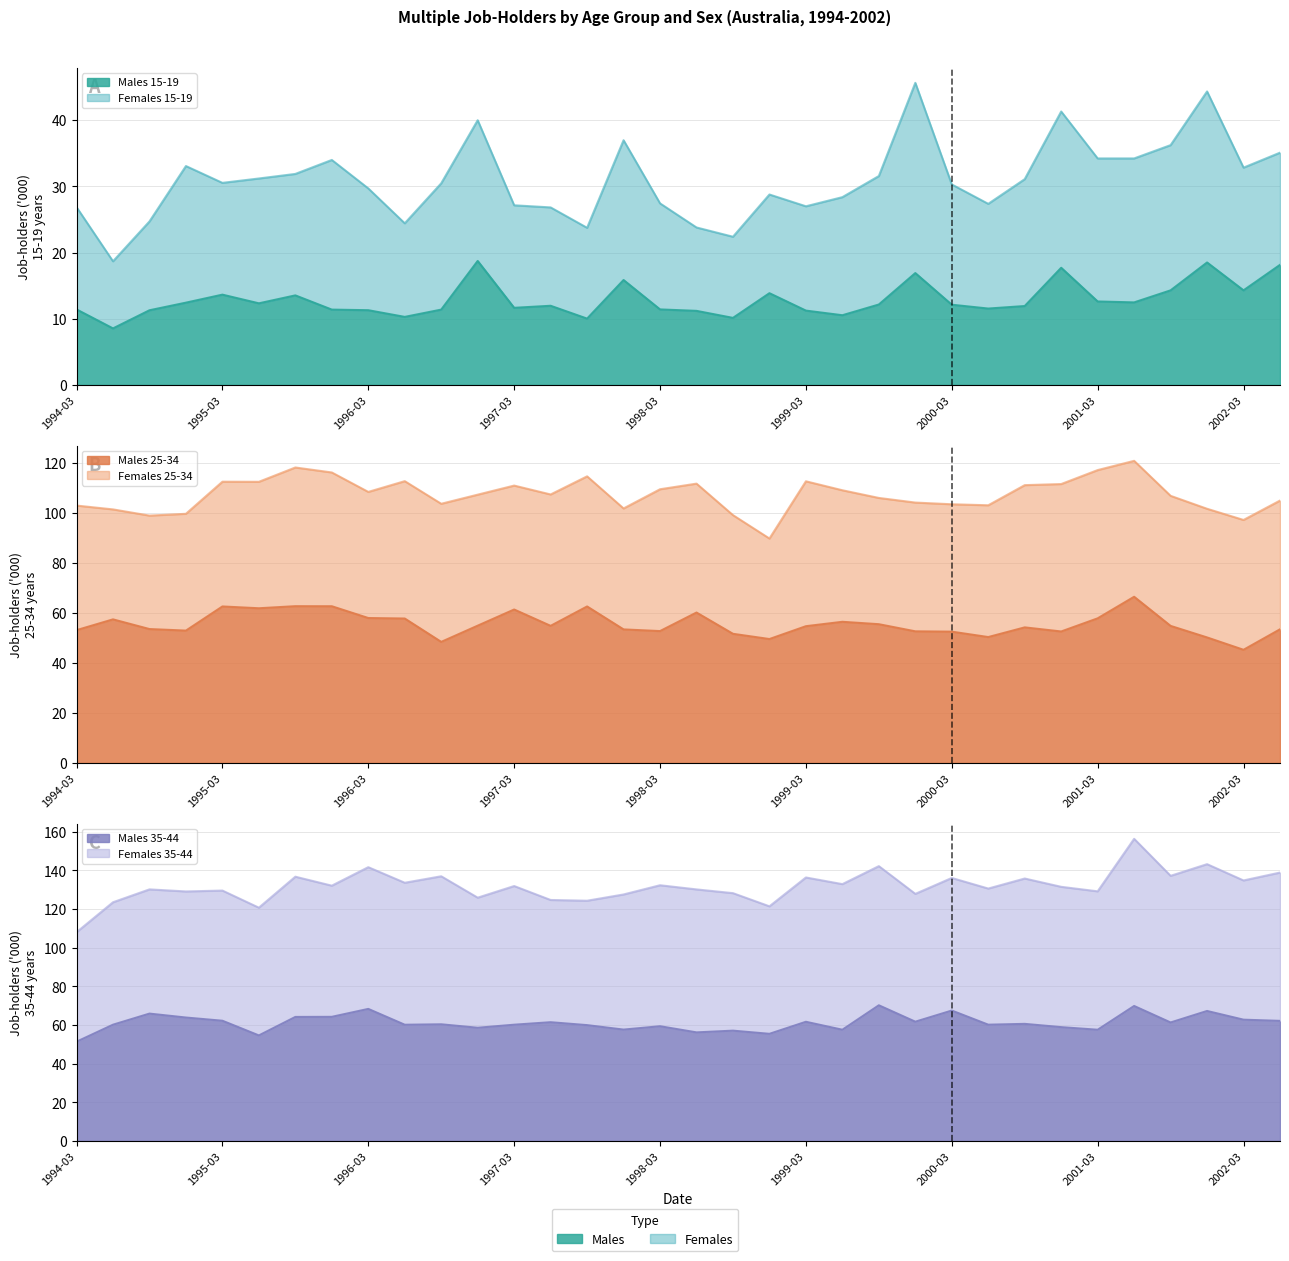

At which category is the sum across all series the highest?

2001-06